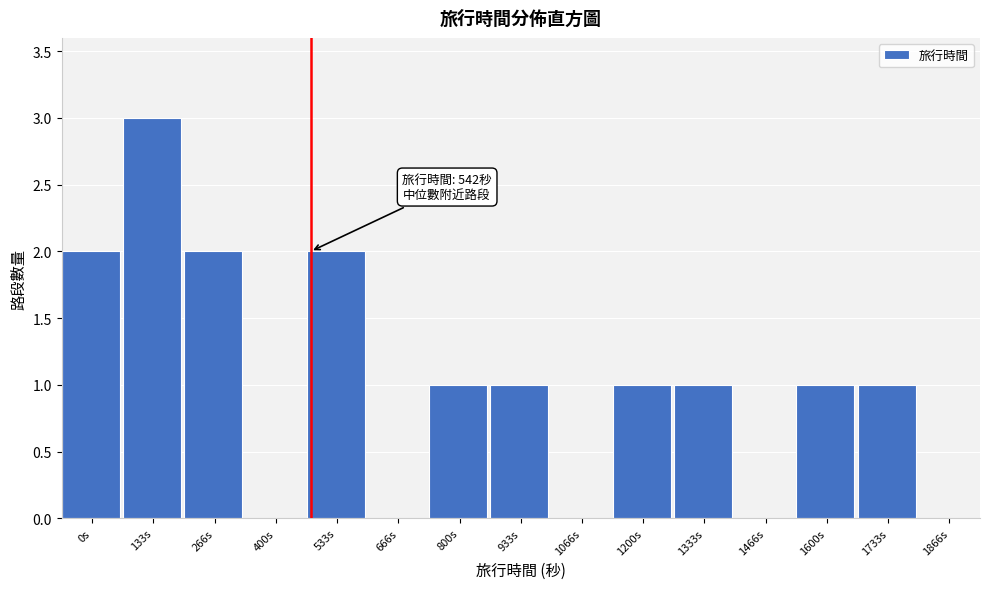

Reading right to left, extract all data points from this chart.

1866s=0	1733s=1	1600s=1	1466s=0	1333s=1	1200s=1	1066s=0	933s=1	800s=1	666s=0	533s=2	400s=0	266s=2	133s=3	0s=2